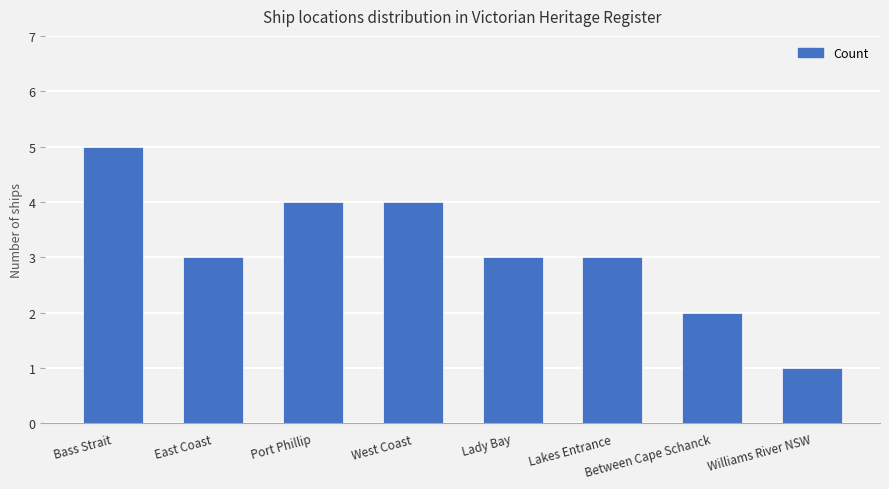

How many values are between 3 and 4?

5